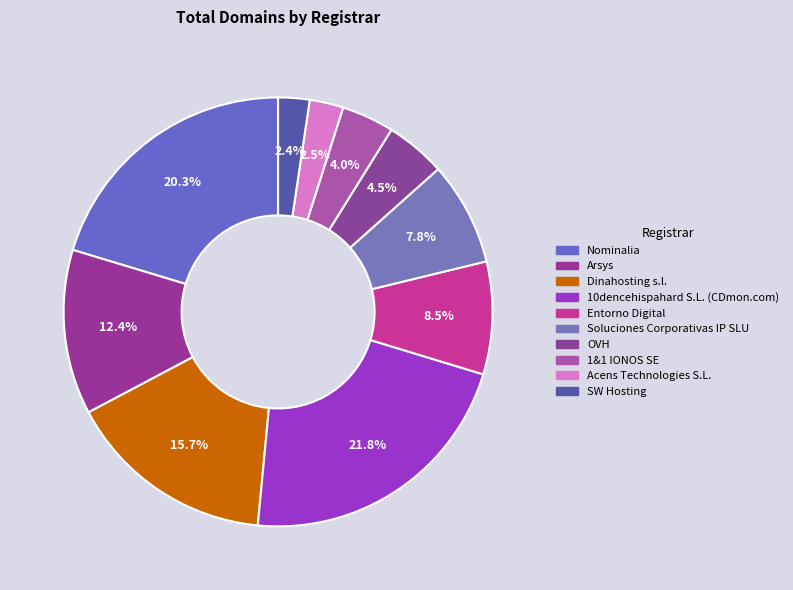

Is it true that Nominalia is 20% of the pie?

True